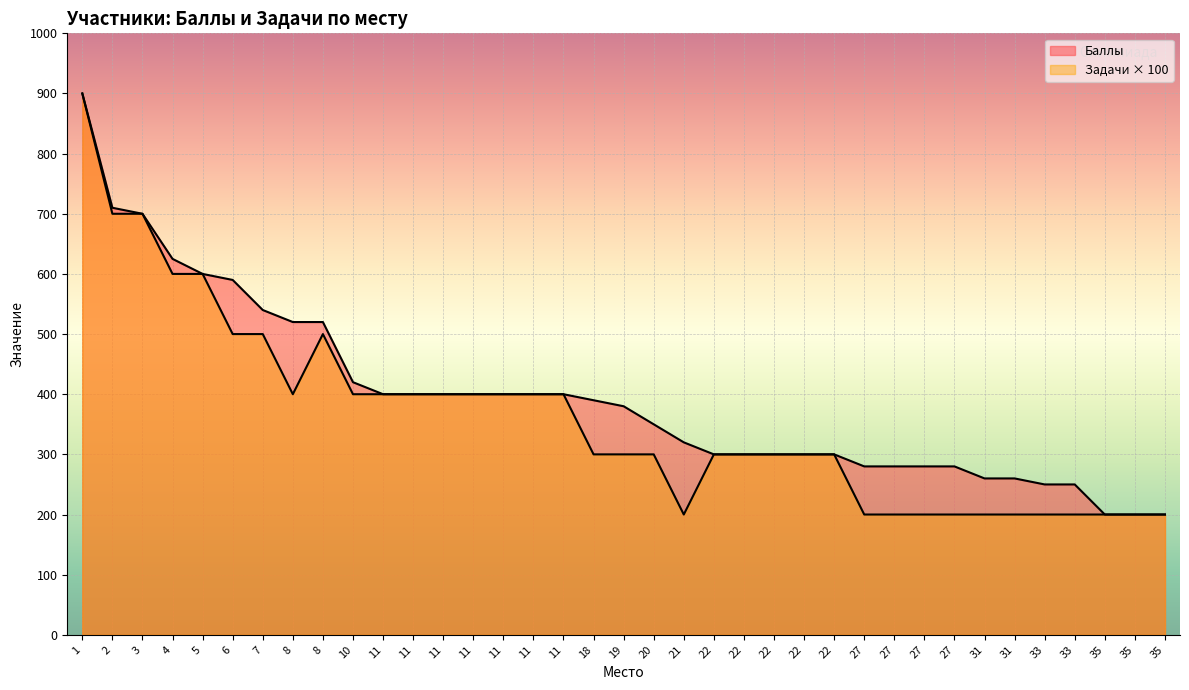

Reading left to right, list all the values displayed in this chart.

Баллы: 1=900	2=710	3=700	4=625	5=600	6=590	7=540	8=520	8=520	10=420	11=400	11=400	11=400	11=400	11=400	11=400	11=400	18=390	19=380	20=350	21=320	22=300	22=300	22=300	22=300	22=300	27=280	27=280	27=280	27=280	31=260	31=260	33=250	33=250	35=200	35=200	35=200
Задачи: 1=900	2=700	3=700	4=600	5=600	6=500	7=500	8=400	8=500	10=400	11=400	11=400	11=400	11=400	11=400	11=400	11=400	18=300	19=300	20=300	21=200	22=300	22=300	22=300	22=300	22=300	27=200	27=200	27=200	27=200	31=200	31=200	33=200	33=200	35=200	35=200	35=200